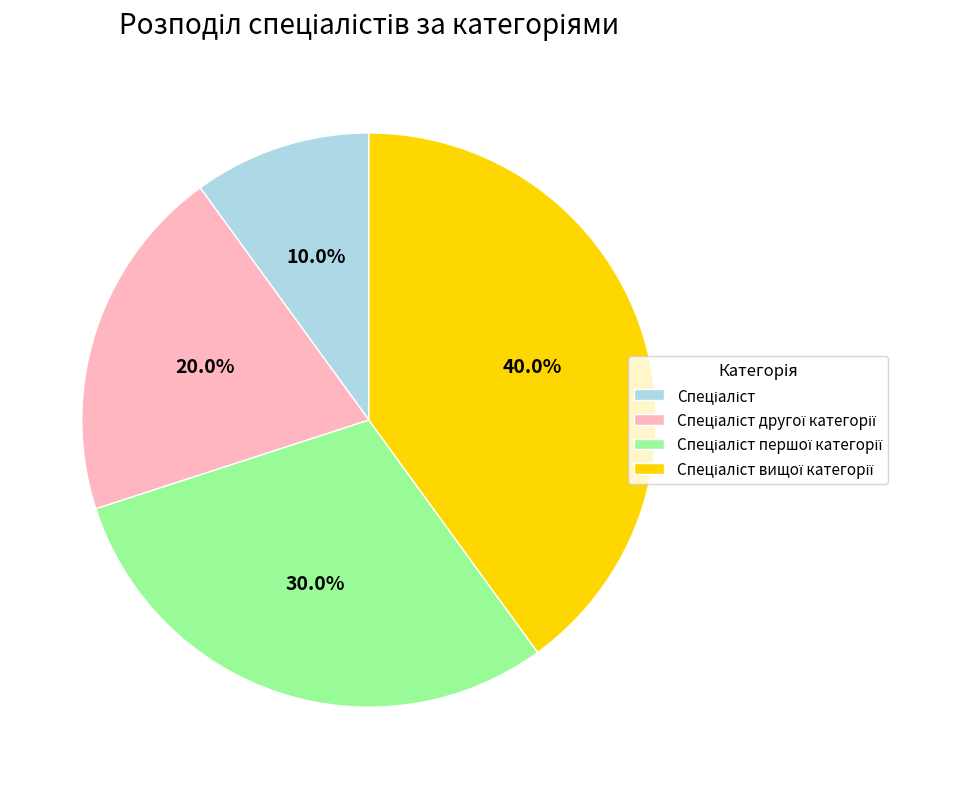

Does any single category account for the majority?

No